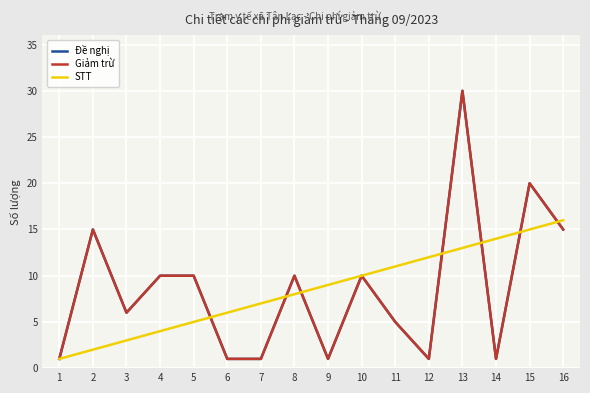

Is the value of STT at 2 greater than the value of Giảm trừ at 13?

No